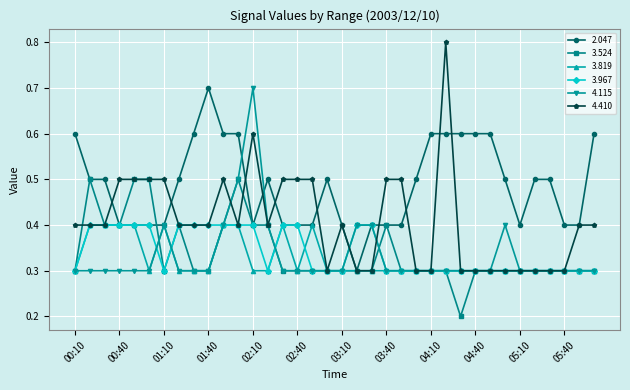

How many lines are shown in the chart?

6